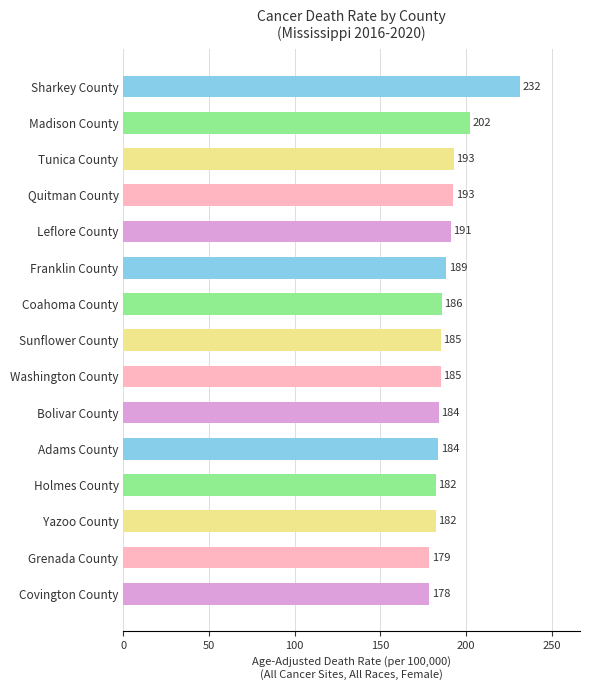

Read the value at Tunica County.

192.9